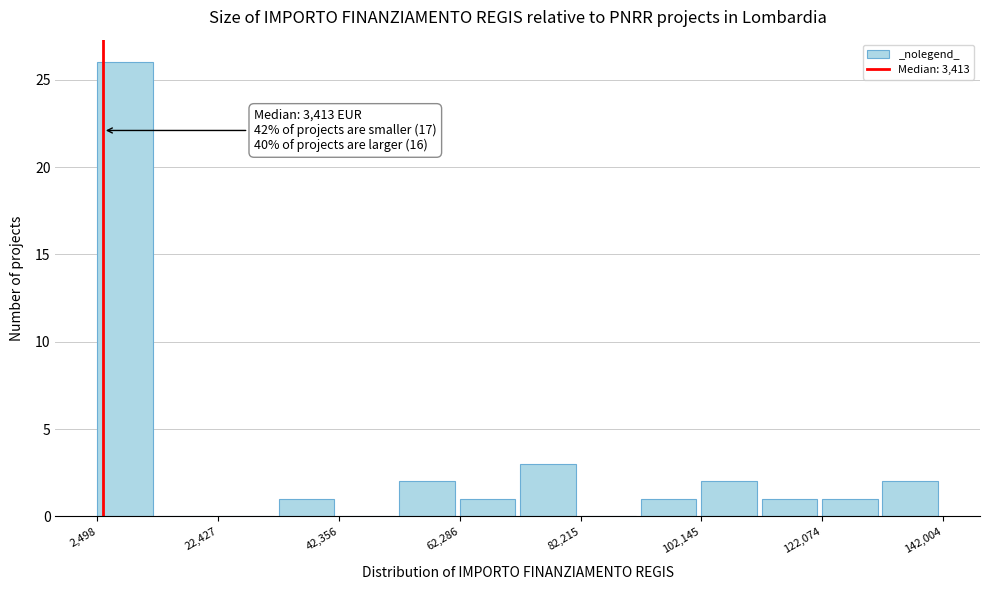

Over which range of the x-axis is the bar tallest?

2000 to 12000